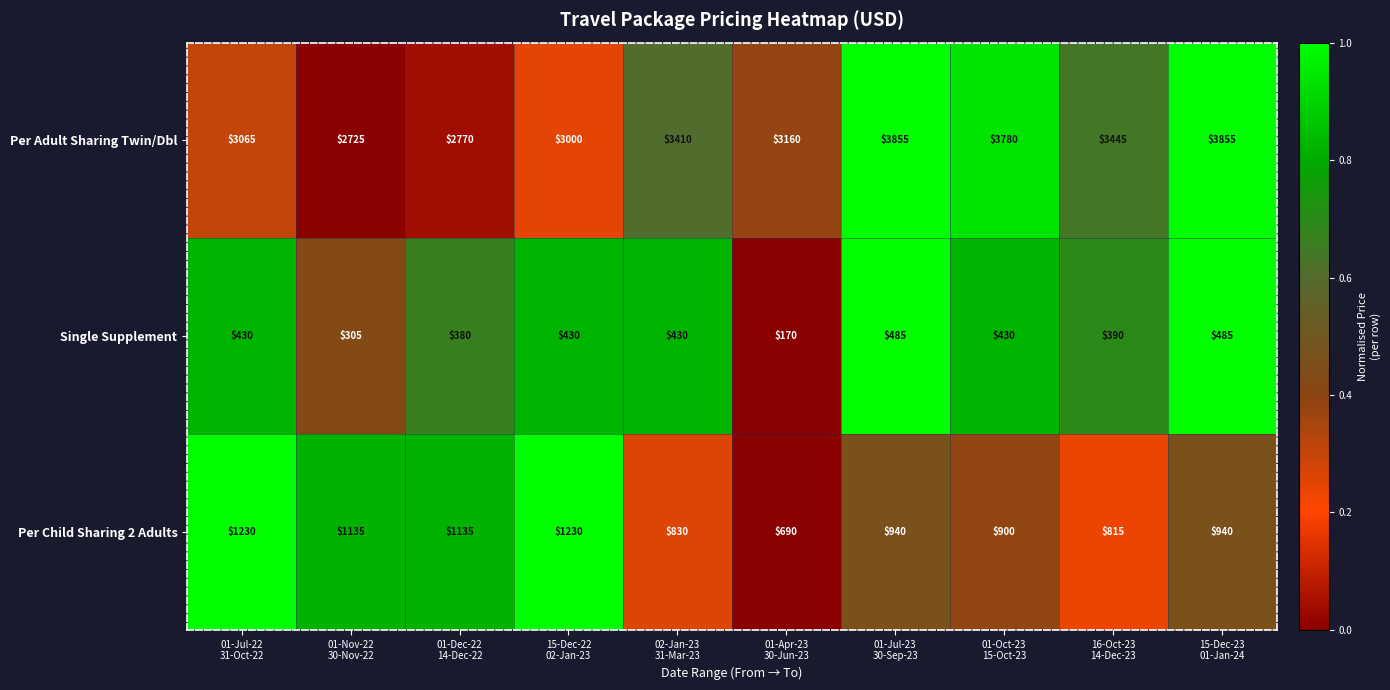

Which series has the widest spread of values?

Per Adult Sharing Twin/Dbl